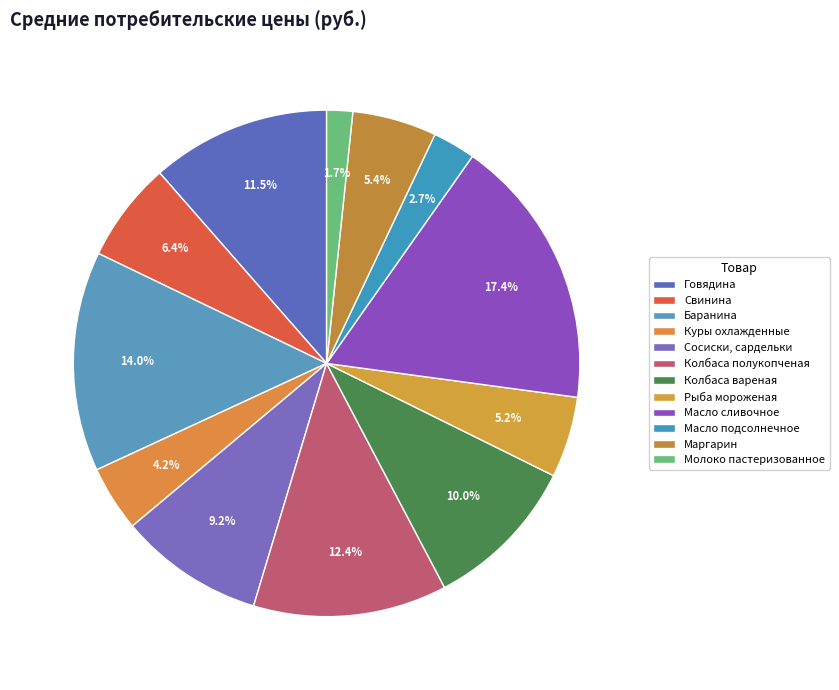

What is the total percentage of Масло сливочное and Баранина?

31.4%